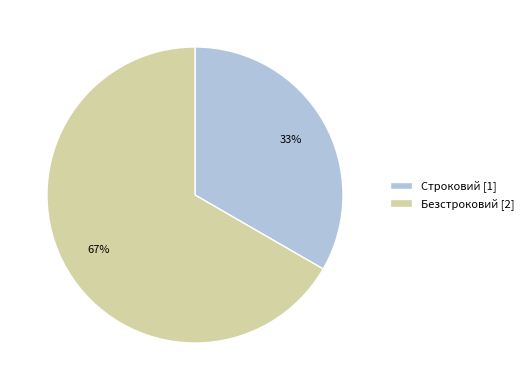

Is there a majority slice in this chart?

Yes